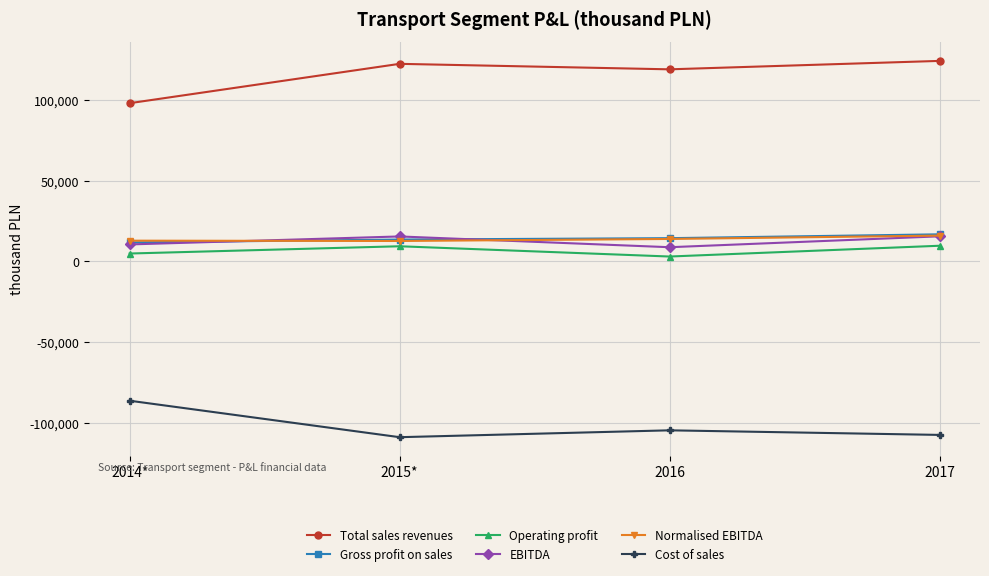

What is the label of the 1st point from the left?

2014*